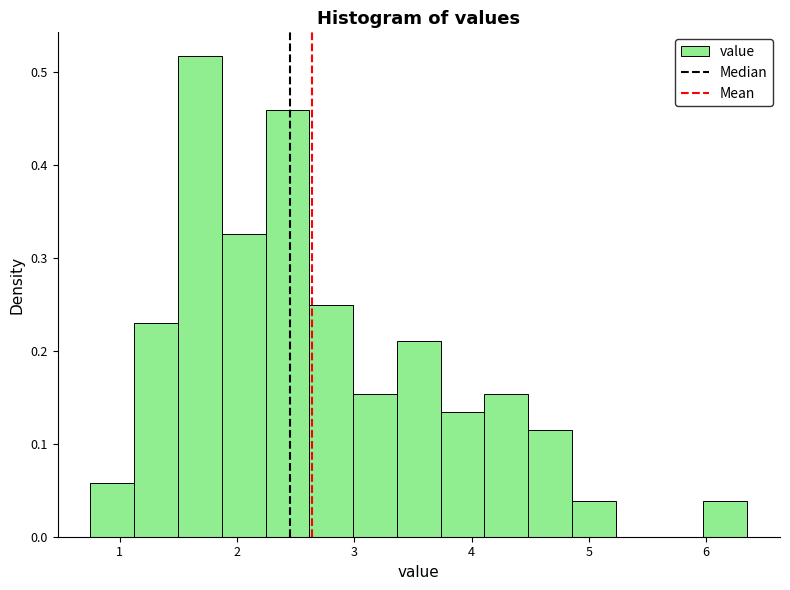

Around what value on the x-axis is the tallest bar? Give the approximate position of its centre, as read against the axis.

1.7